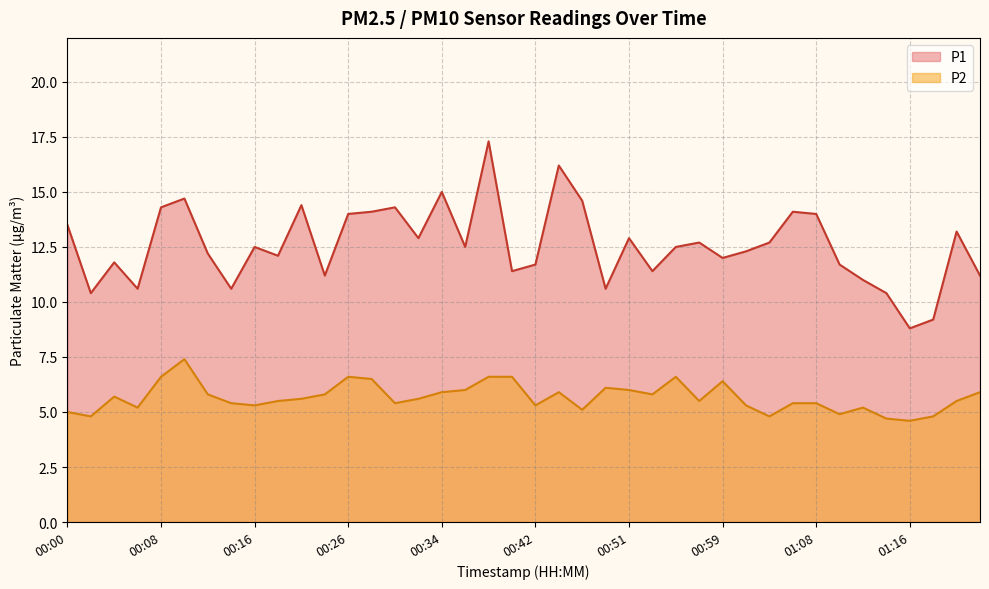

What are all the series names shown in the legend?

P1, P2